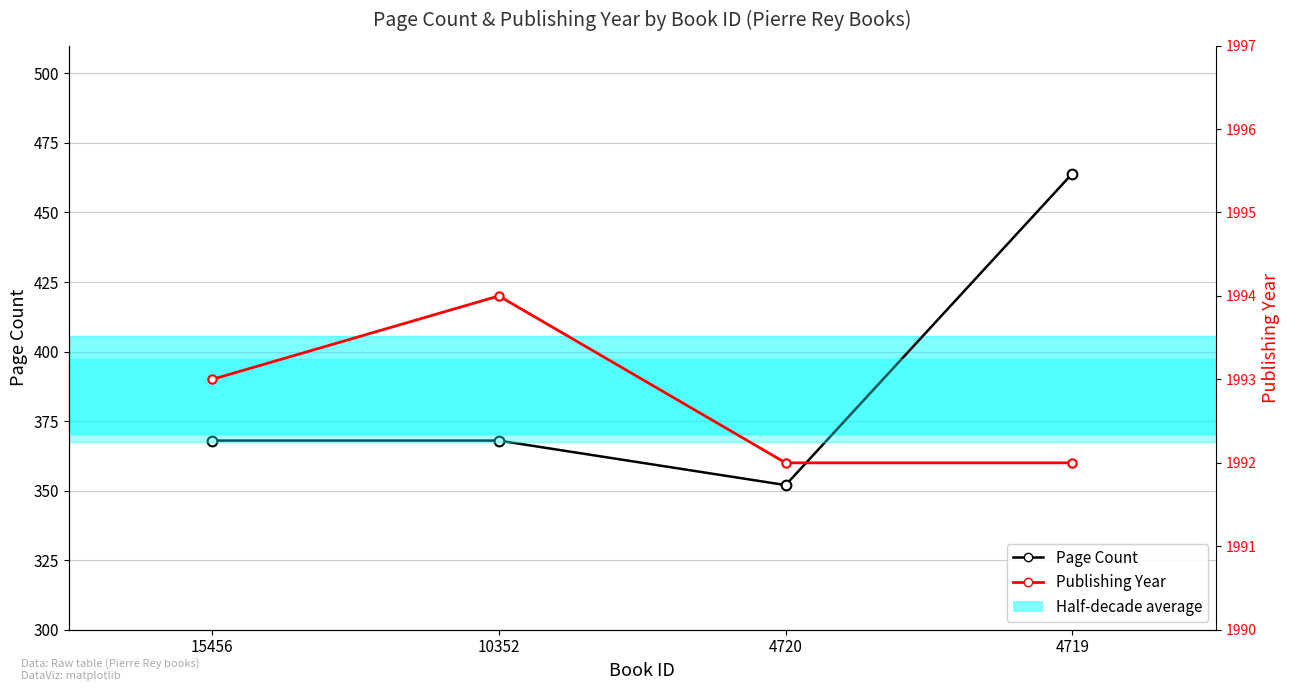

How many data points does each series have?

4